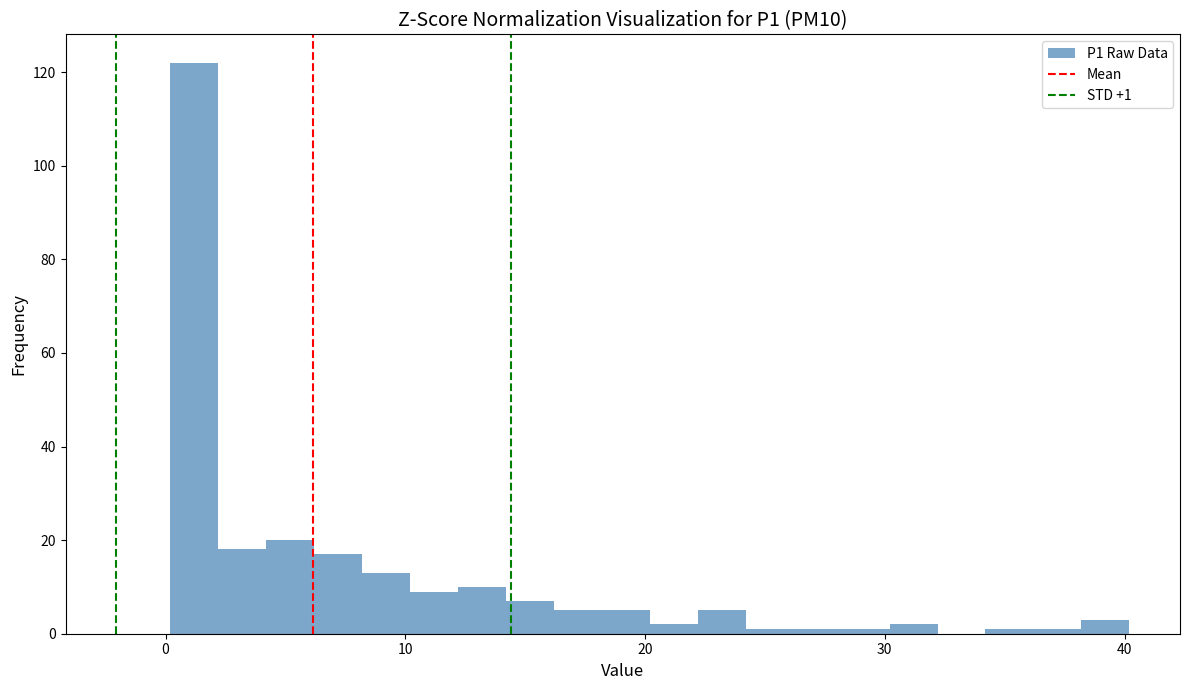

Read against the x-axis, roughly where is the centre of the tallest bar?

1